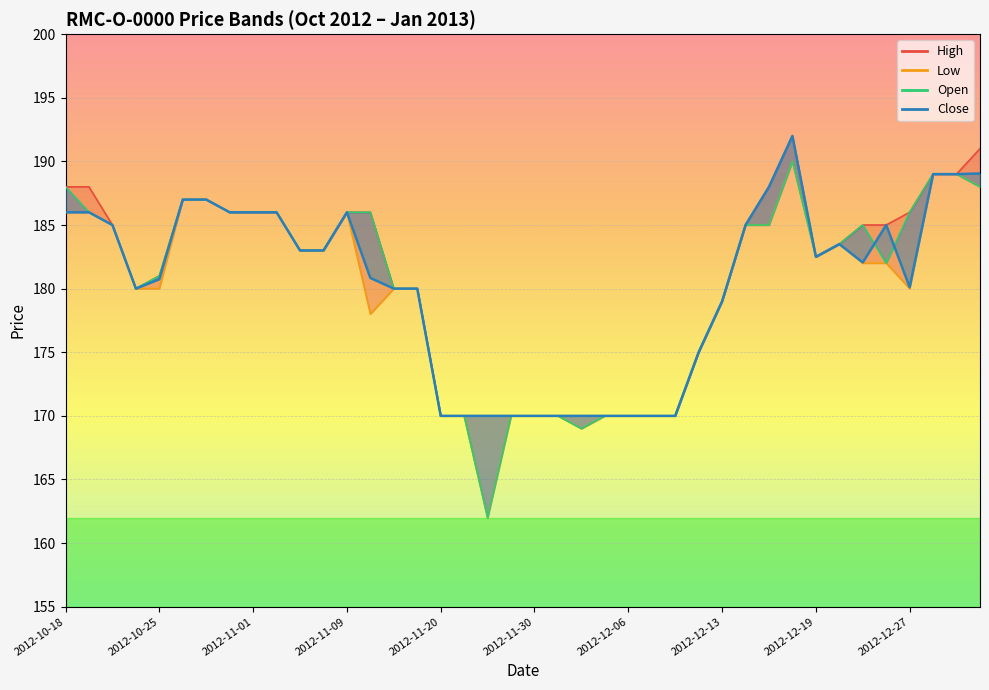

What is the total value across all series at 2013-01-03?

756.0